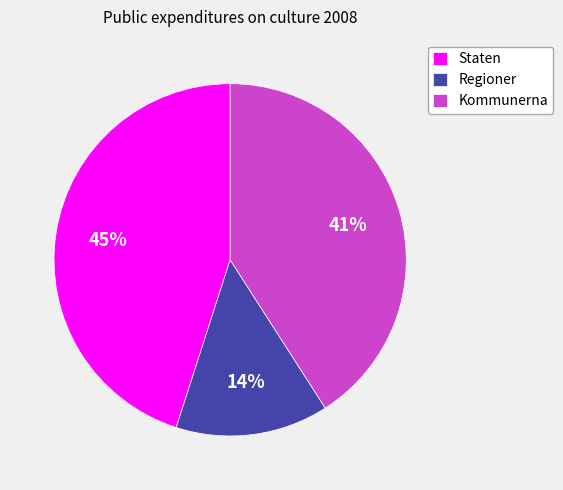

Rank the categories by value from lowest to highest.

Regioner, Kommunerna, Staten